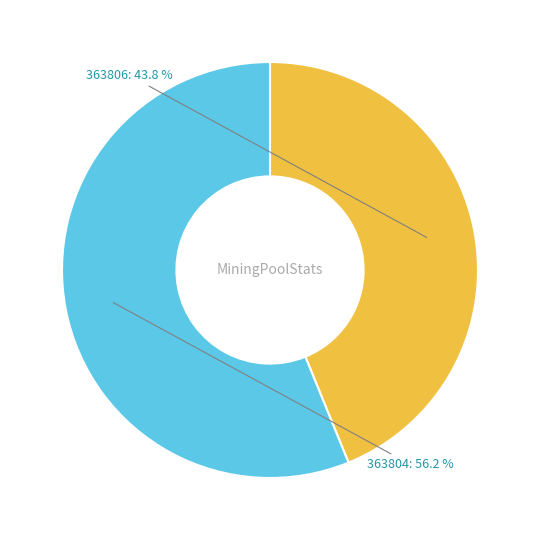

Is there any slice that represents more than half of the pie?

Yes